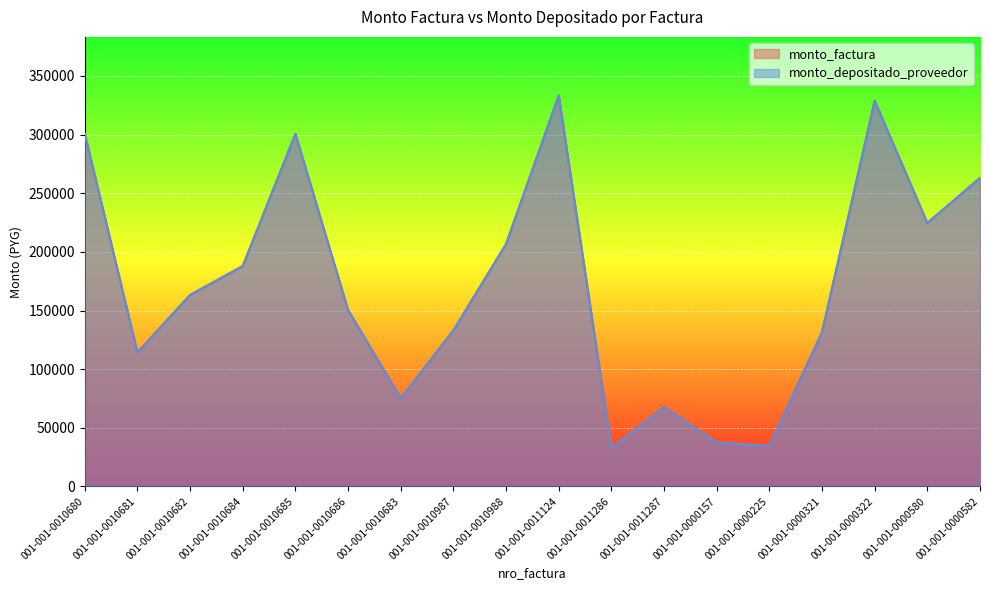

What is the maximum value for monto_depositado_proveedor?

333342